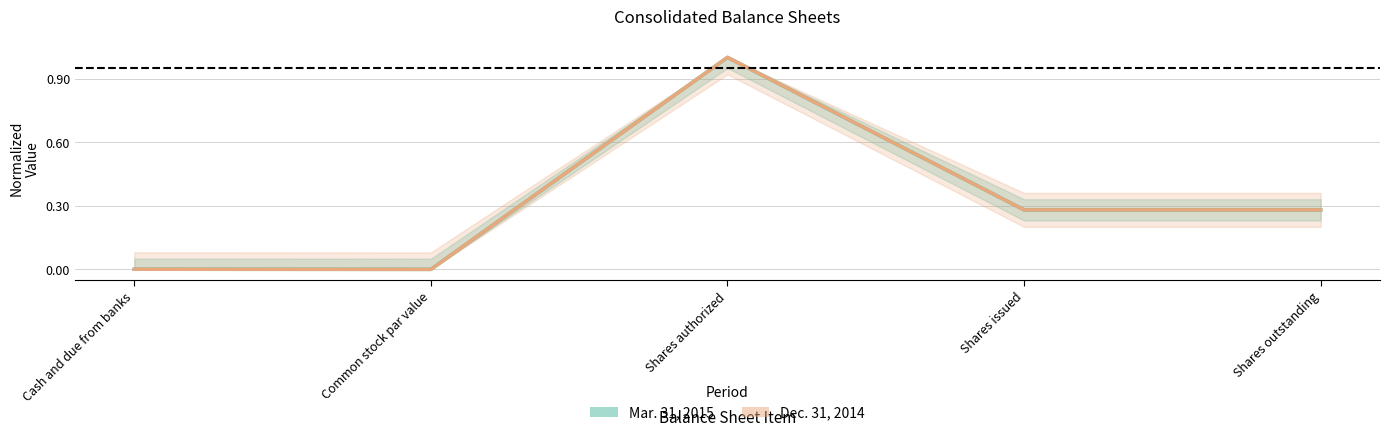

List the series in order of their overall mean, highest first.

Dec. 31, 2014, Mar. 31, 2015